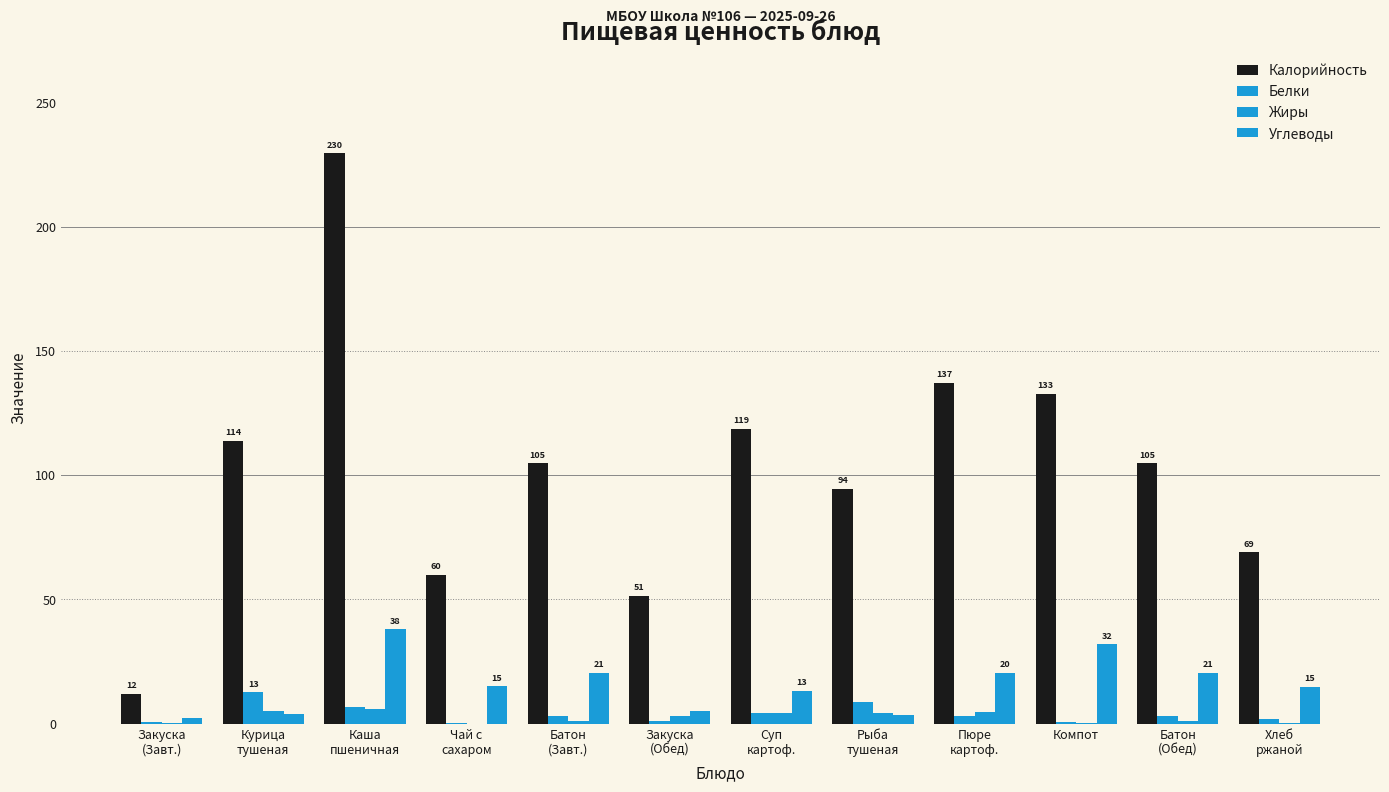

Is it true that Жиры equals 4.2 at Суп
картоф.?

True